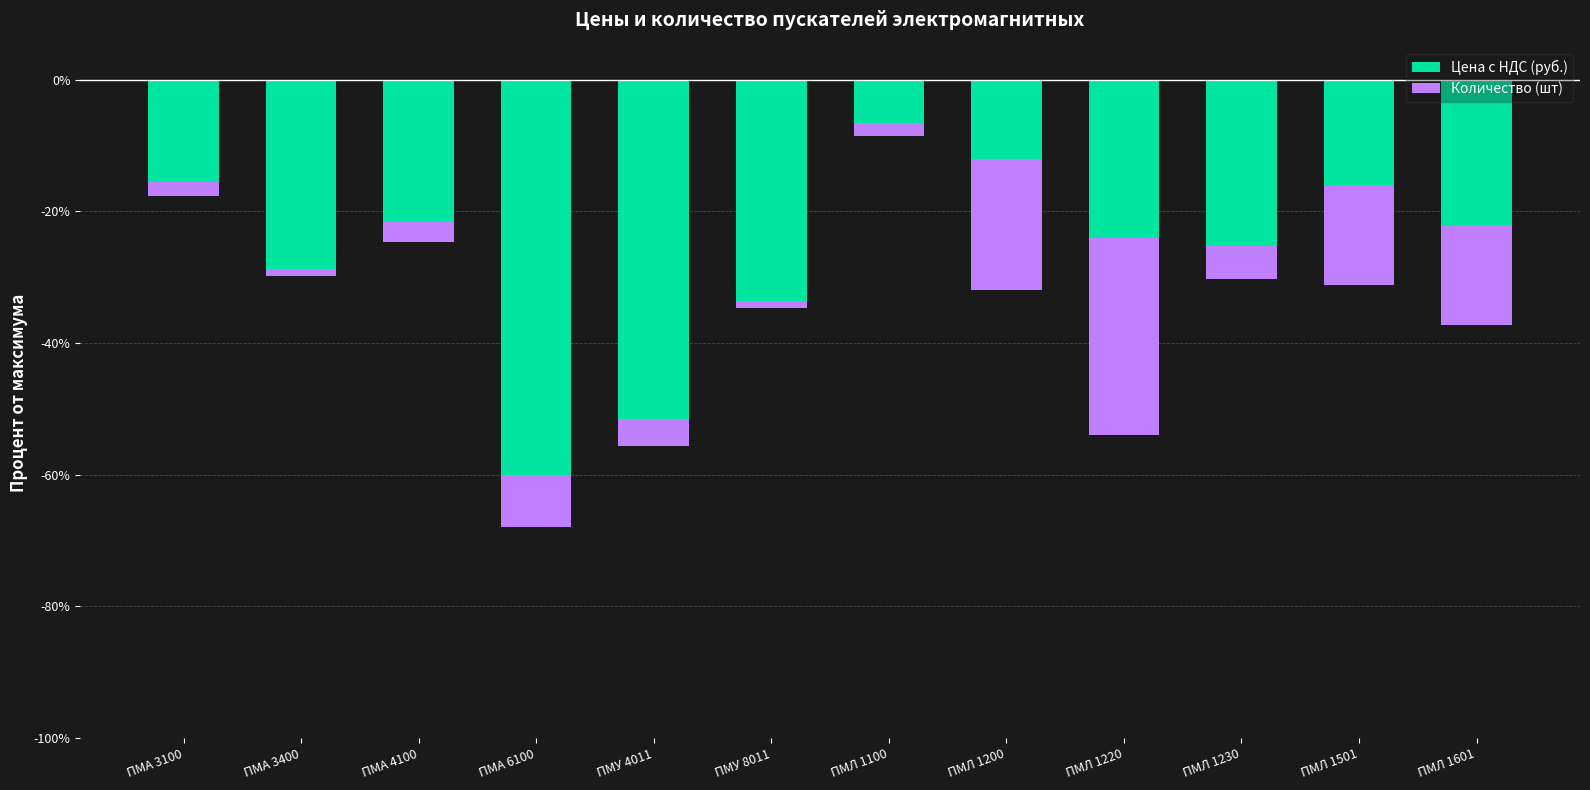

How many bars are there in total?

24